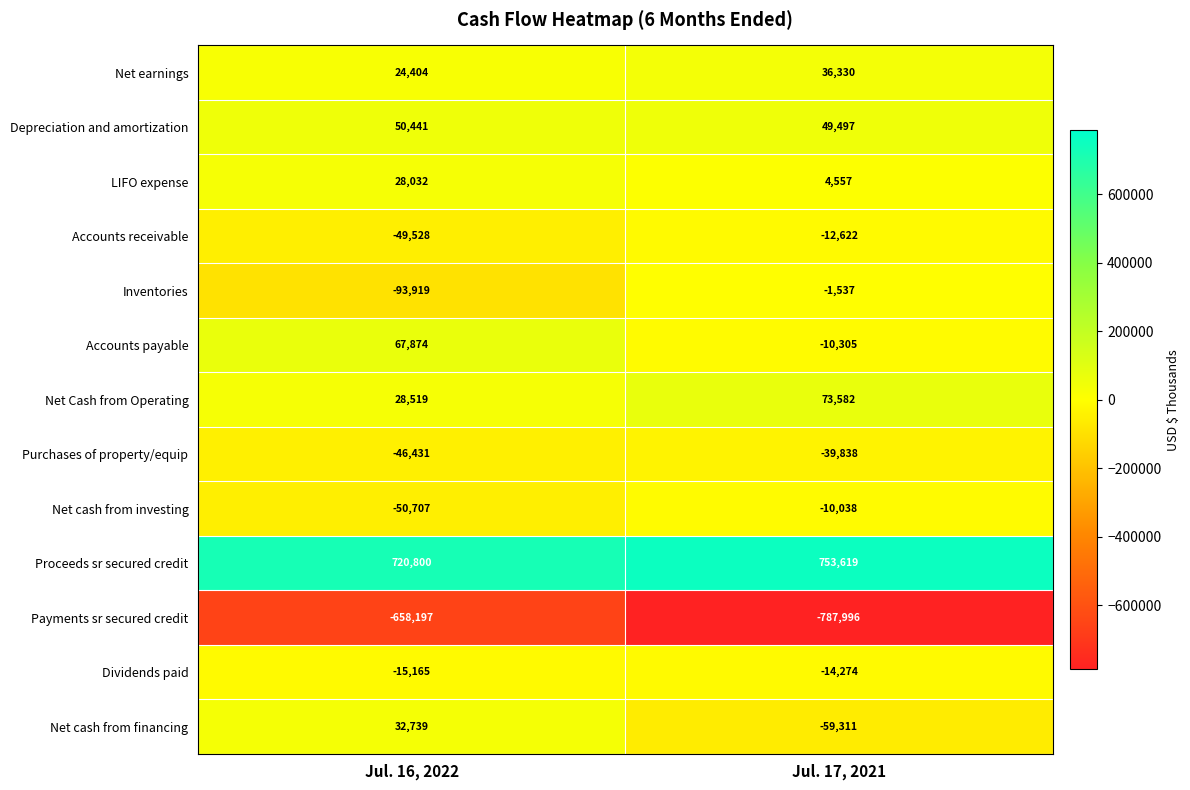

What is the average value of the Inventories series?

-47728